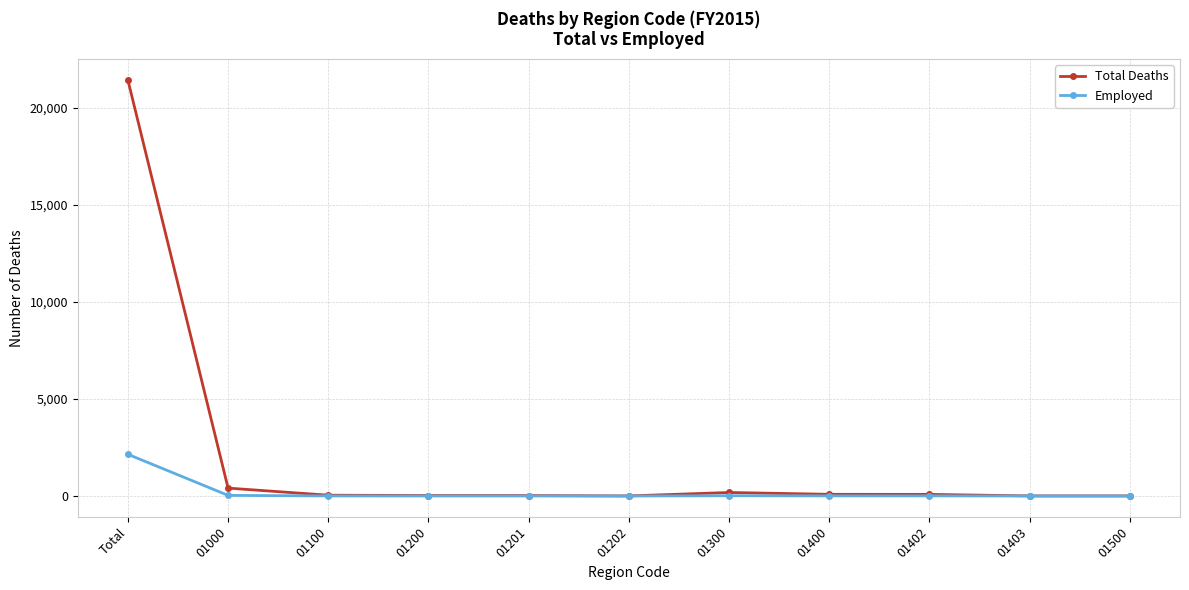

Rank the series by their maximum value, from lowest to highest.

Employed, Total Deaths